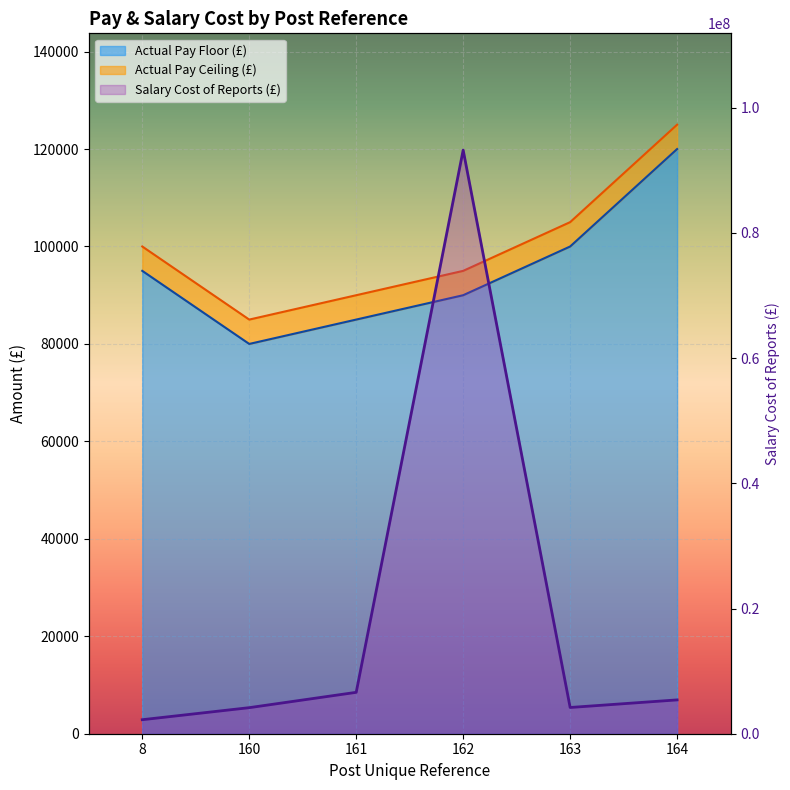

Is the value of Actual Pay Floor at 163 greater than the value of Salary Cost of Reports at 163?

No